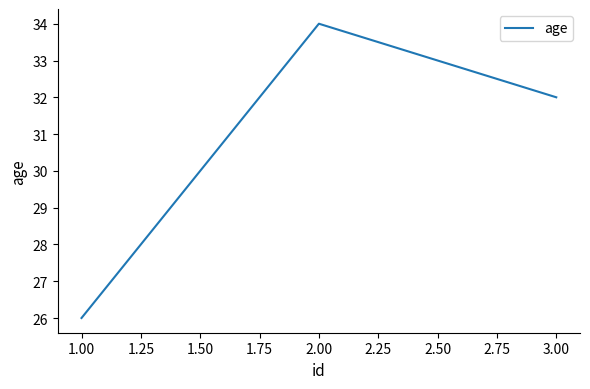

What is the average value?

31